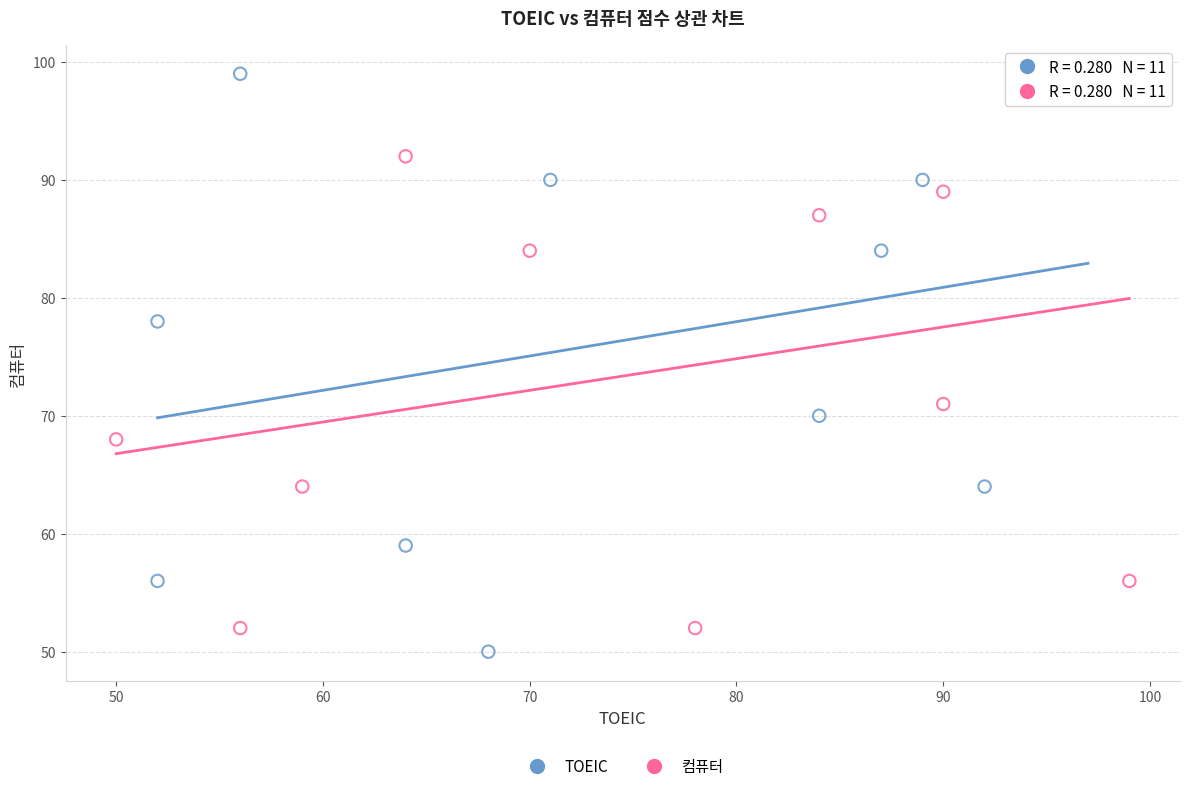

Which series contains the lowest Y value?

TOEIC